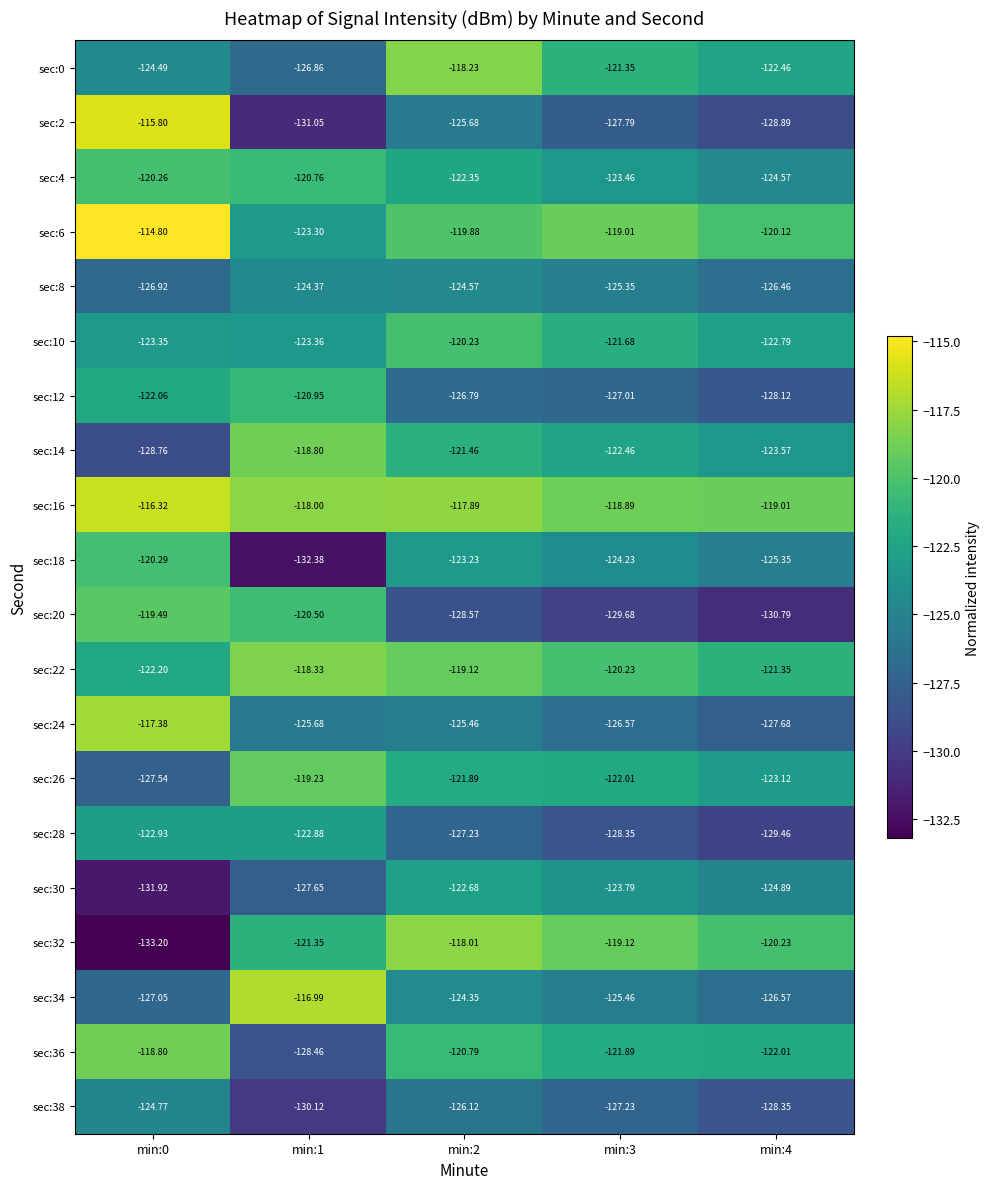

Is the value of sec:34 at min:4 greater than the value of sec:18 at min:1?

Yes